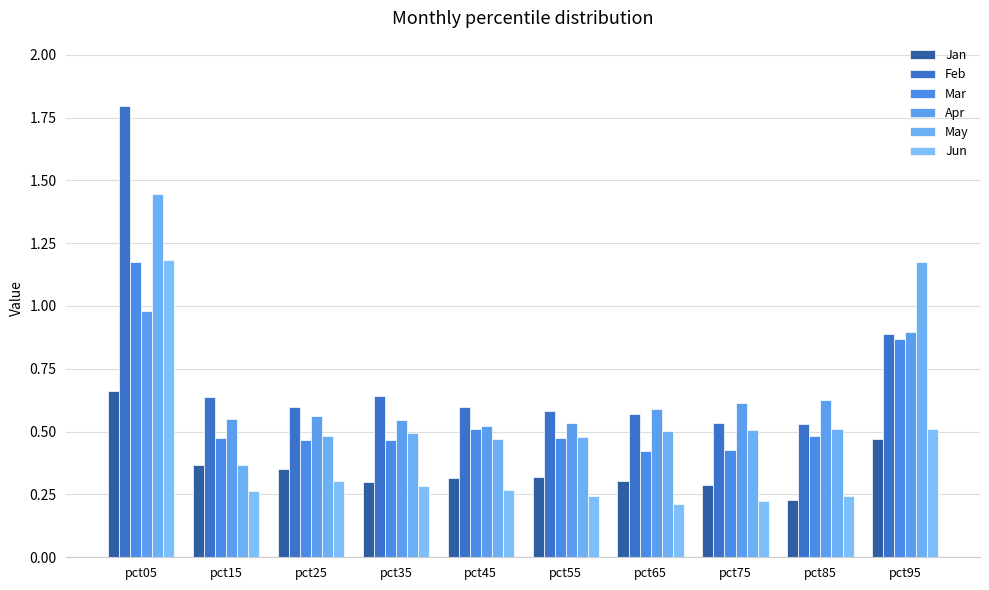

What is the sum of all Feb values?

7.4